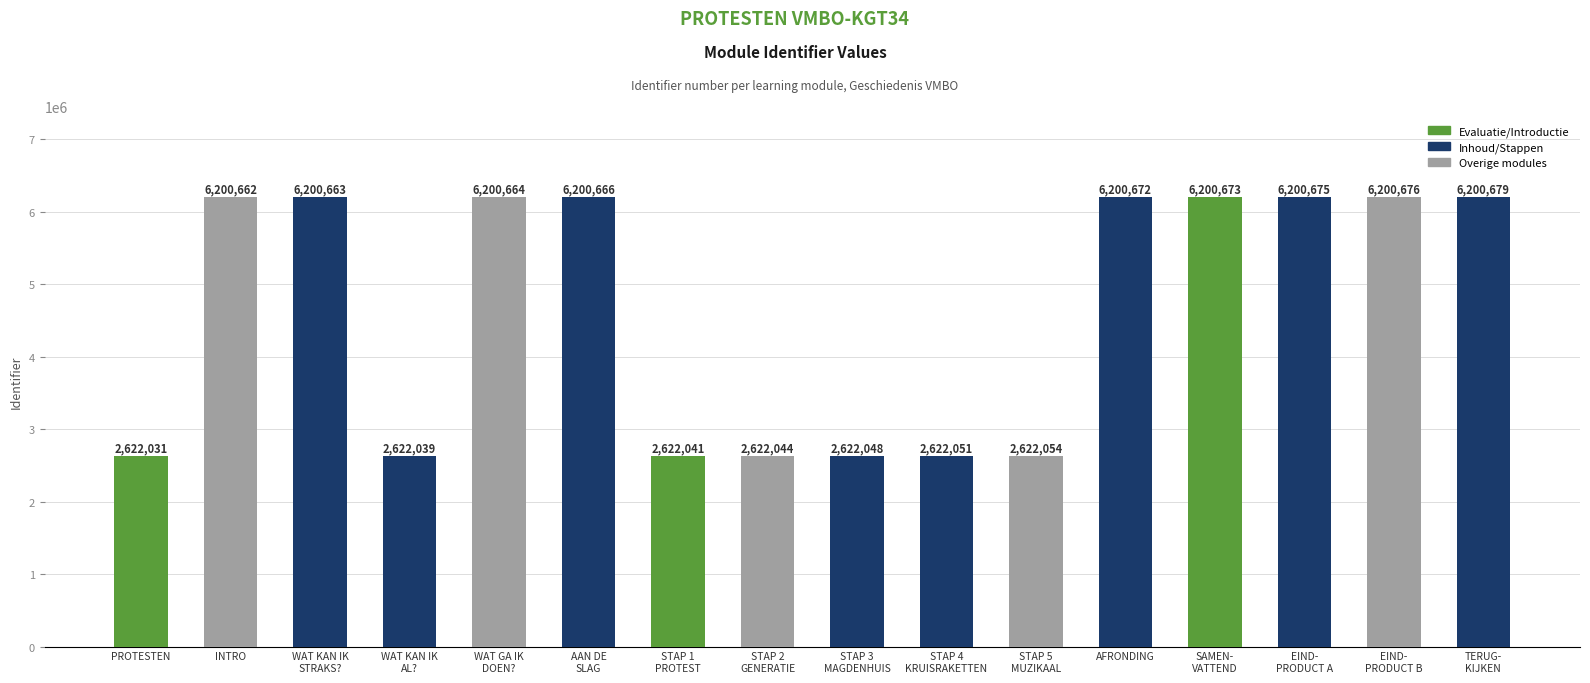

Reading left to right, transcribe all the data shown in this chart.

2622031	6200662	6200663	2622039	6200664	6200666	2622041	2622044	2622048	2622051	2622054	6200672	6200673	6200675	6200676	6200679